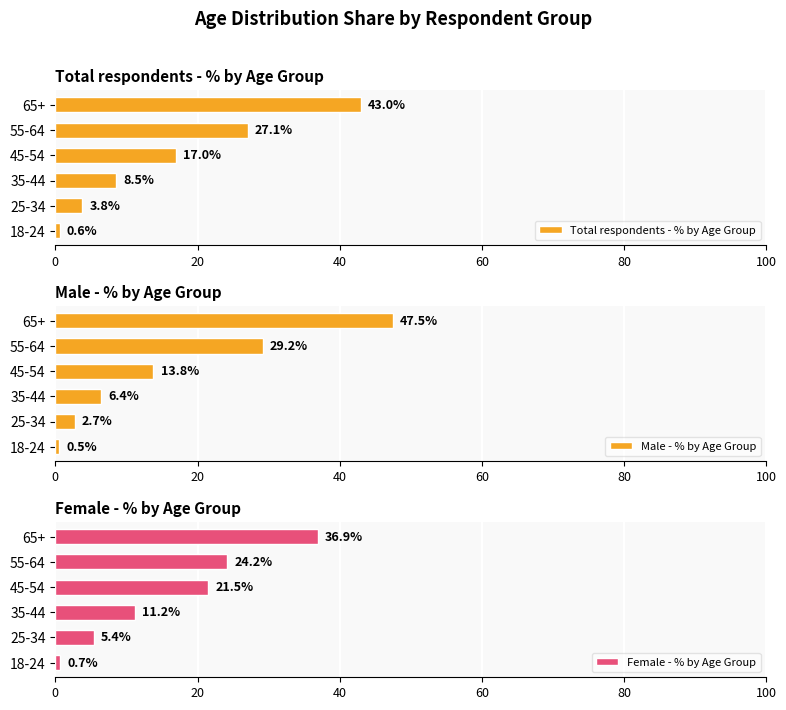

At which label is Total respondents - % by Age Group closest to 21?

45-54